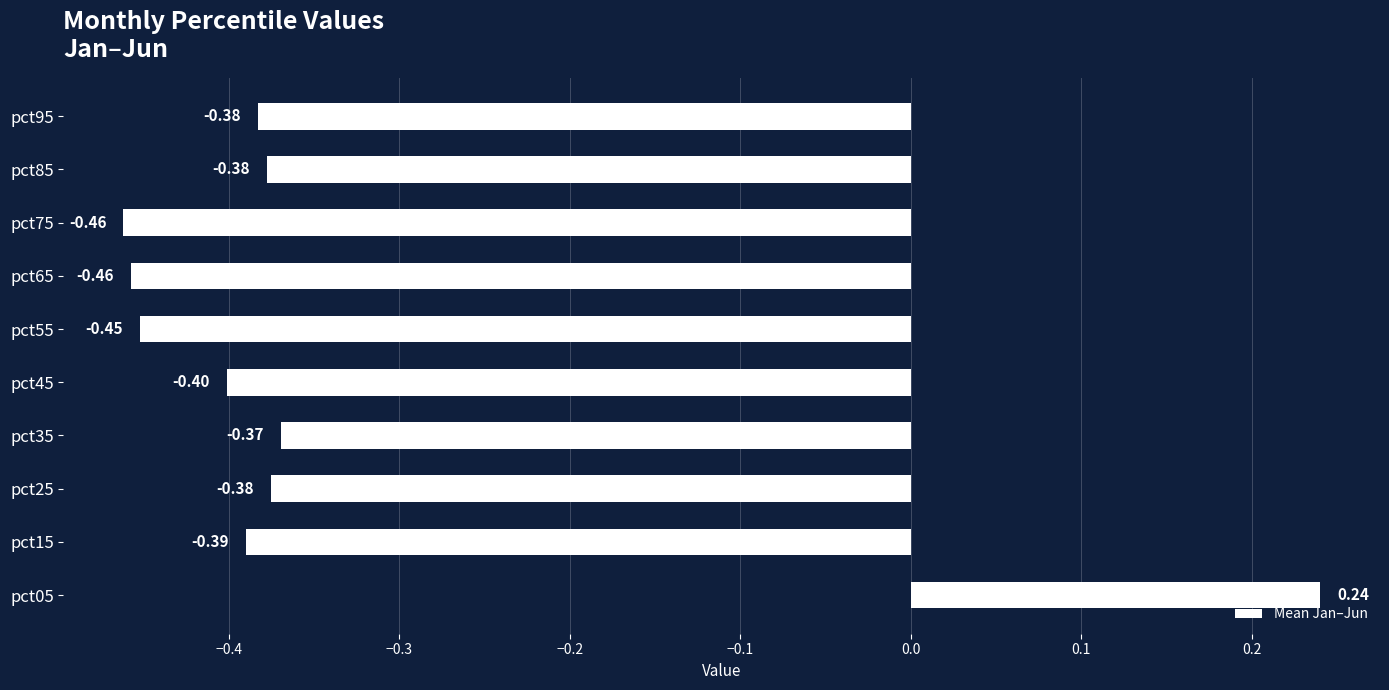

What is the difference between the maximum and minimum values?

0.7